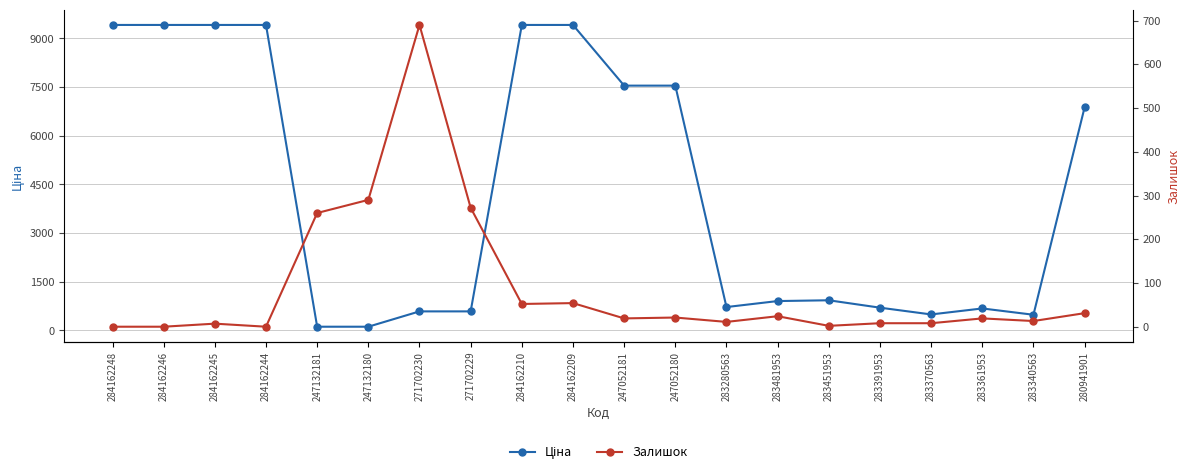

What is the value of the Залишок point at the 8th from the left?

272.0